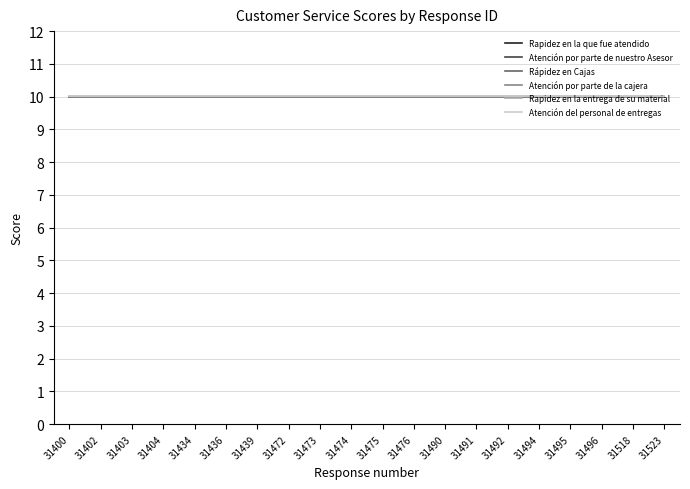

What is the value of the Atención del personal de entregas point at the 15th from the left?

10.0